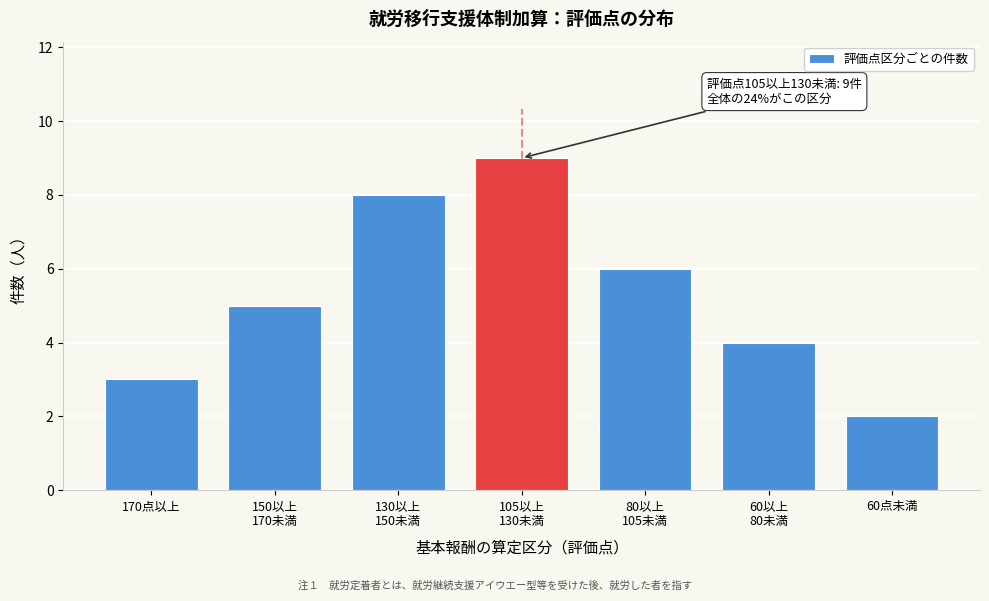

Reading right to left, transcribe all the data shown in this chart.

2	4	6	9	8	5	3